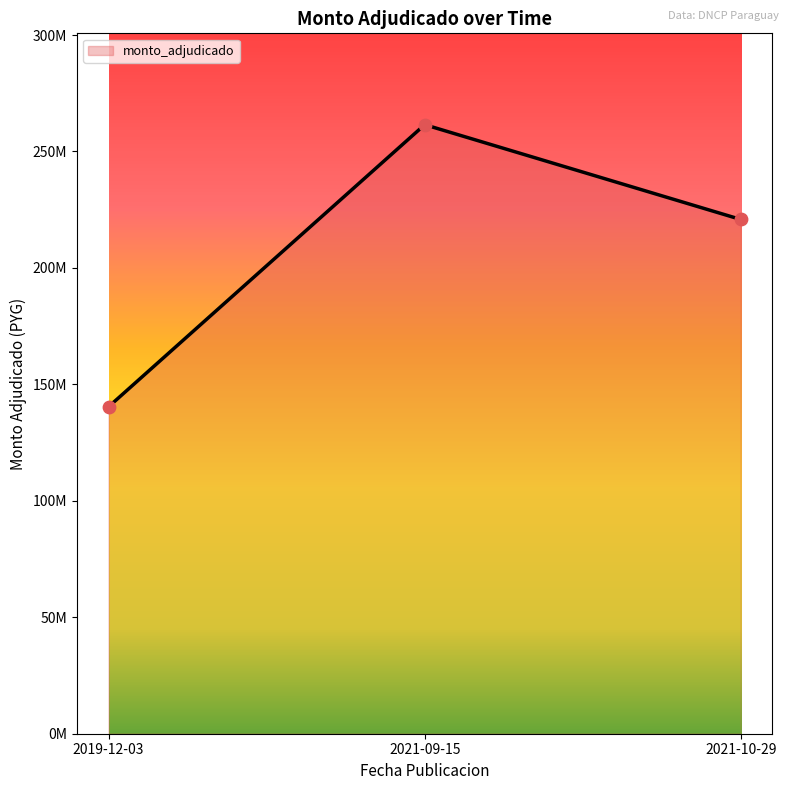

Approximately how many times larger is the value at 2019-12-03 compared to 2021-10-29?

0.6